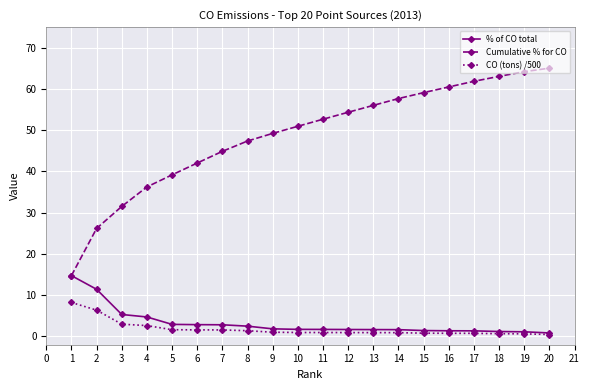

What is the maximum value for CO (tons) /500?

8.2